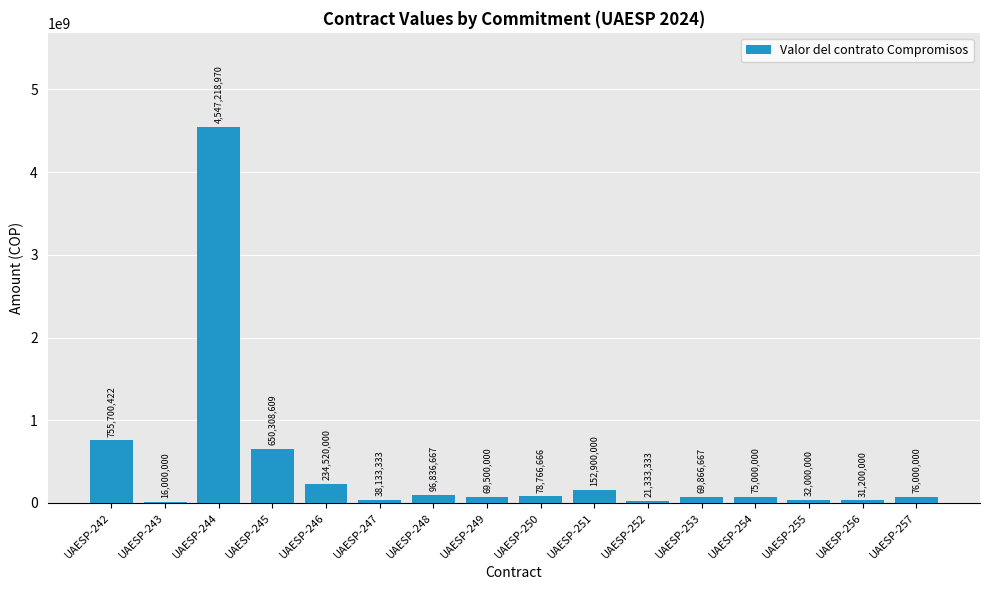

Reading left to right, what are all the values shown in this chart?

UAESP-242=755700422	UAESP-243=16000000	UAESP-244=4547218970	UAESP-245=650308609	UAESP-246=234520000	UAESP-247=38133333	UAESP-248=96836667	UAESP-249=69500000	UAESP-250=78766666	UAESP-251=152900000	UAESP-252=21333333	UAESP-253=69866667	UAESP-254=75000000	UAESP-255=32000000	UAESP-256=31200000	UAESP-257=76000000